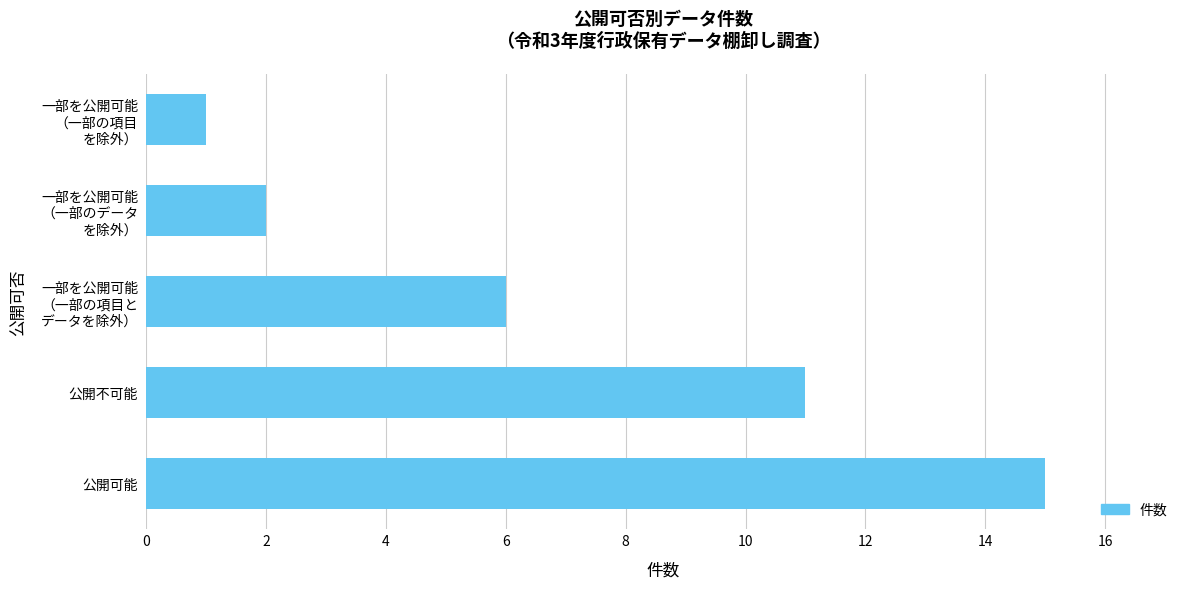

What is the ratio of the value at 公開不可能 to the value at 公開可能?

0.7